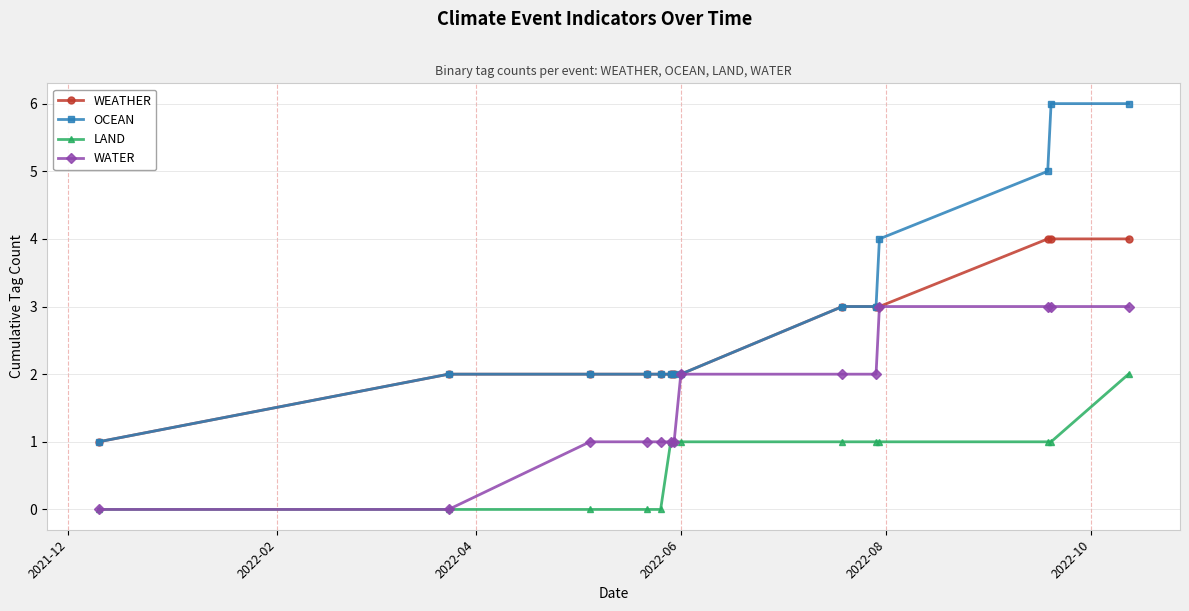

How many categories are shown in the chart?

14